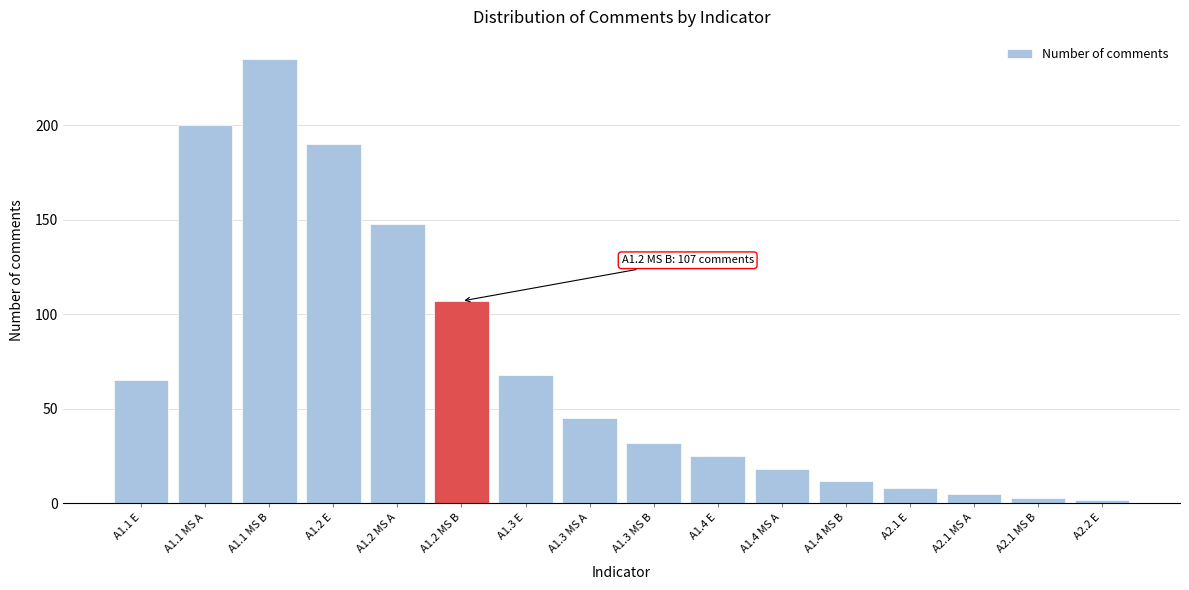

Reading right to left, transcribe all the data shown in this chart.

A2.2 E=2	A2.1 MS B=3	A2.1 MS A=5	A2.1 E=8	A1.4 MS B=12	A1.4 MS A=18	A1.4 E=25	A1.3 MS B=32	A1.3 MS A=45	A1.3 E=68	A1.2 MS B=107	A1.2 MS A=148	A1.2 E=190	A1.1 MS B=235	A1.1 MS A=200	A1.1 E=65